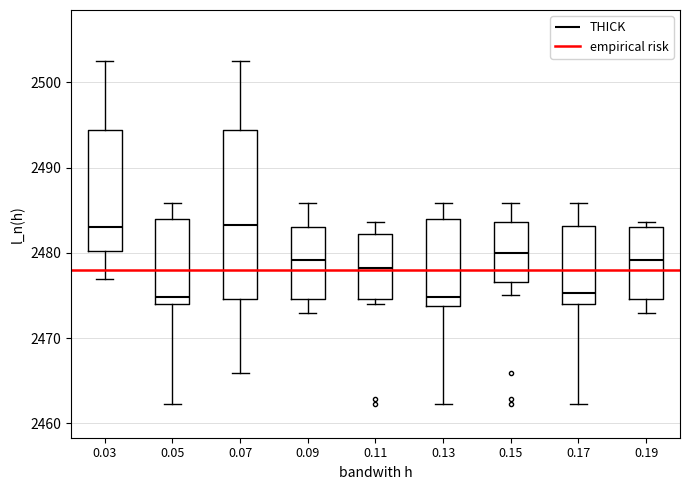

Which box is the tallest, from its lower edge to its upper edge?

0.07